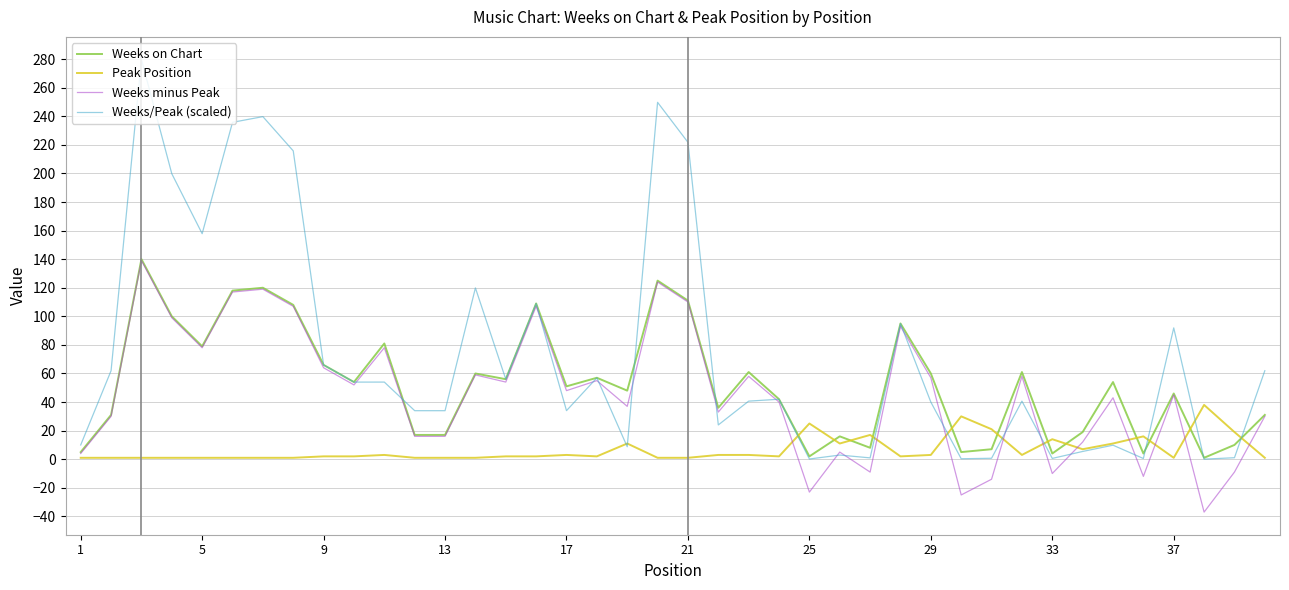

Which series has the largest total across all categories?

Weeks/Peak (scaled)